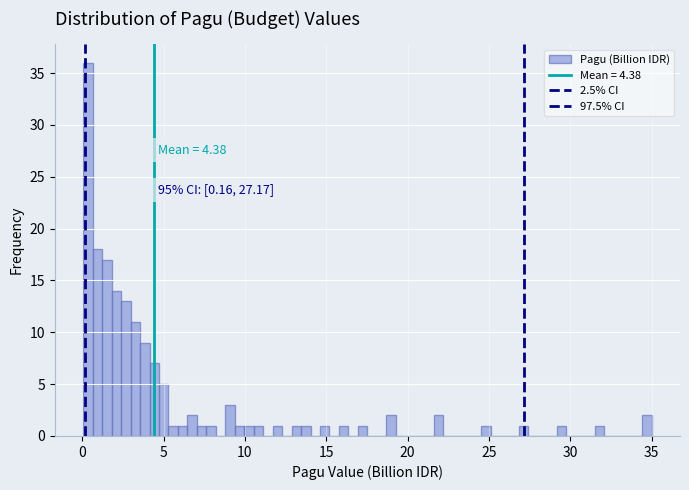

Read against the x-axis, roughly where is the centre of the tallest bar?

0.5